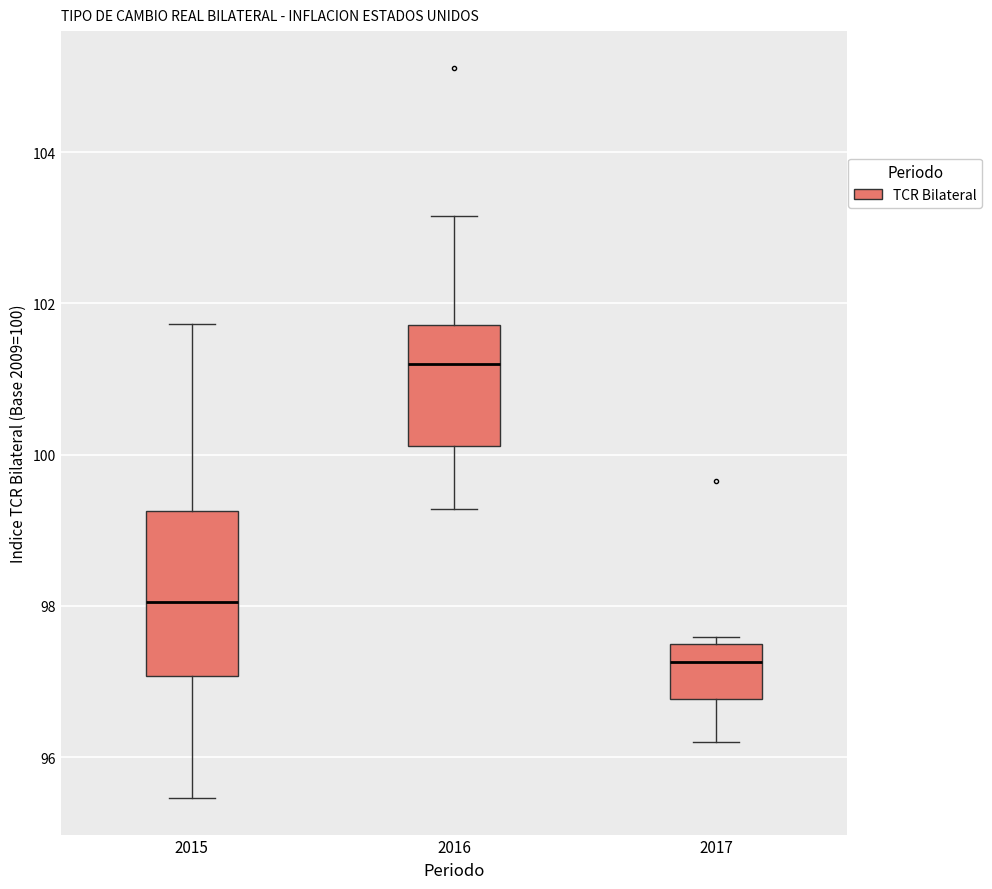

Reading left to right, read every box against the y-axis: the position of its median line, the range the box covers, and the ends of its whiskers. The values are not printed on the chart, so give them approximately, as read against the axis.

2015: median 98.0, box 97.0 to 99.2, whiskers 95.4 to 101.8
2016: median 101.2, box 100.2 to 101.8, whiskers 99.2 to 103.2
2017: median 97.2, box 96.8 to 97.4, whiskers 96.2 to 97.6